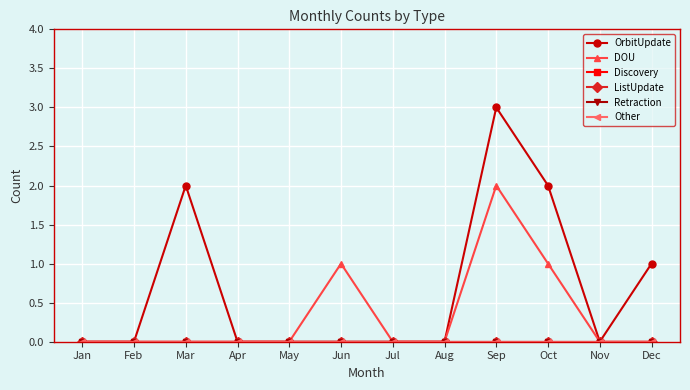

What is the approximate value of DOU at Oct?

1